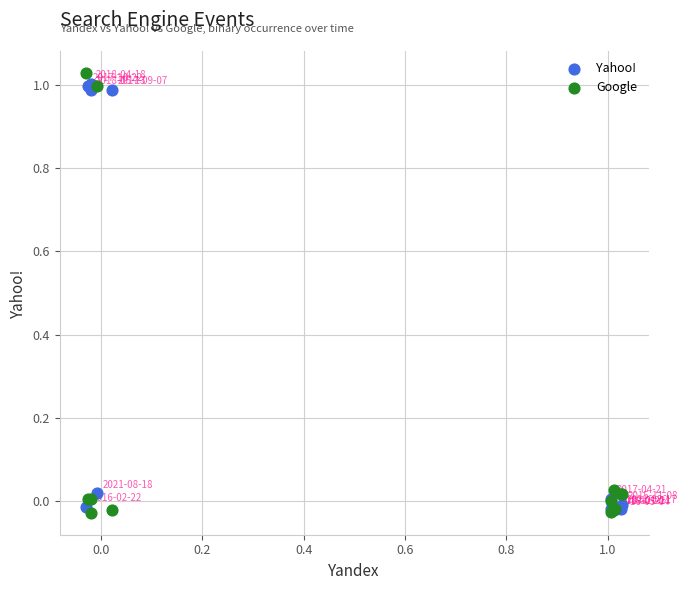

Which series has the largest Y range (max minus min)?

Google